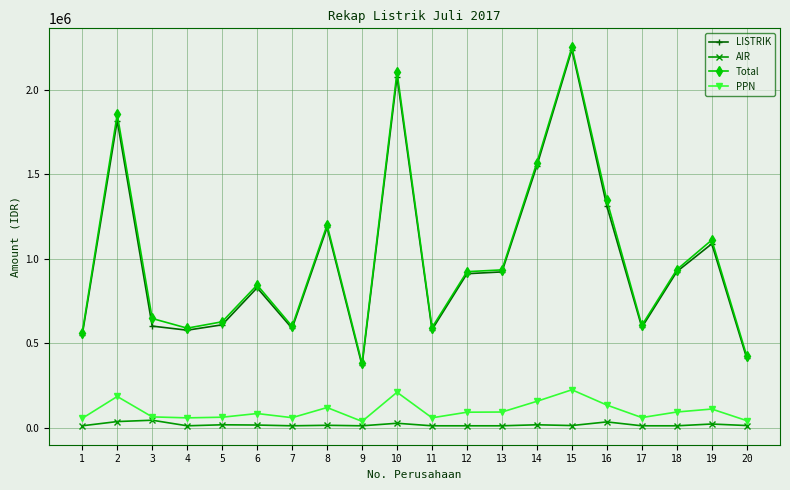

True or false: PPN and Total intersect in this chart.

False